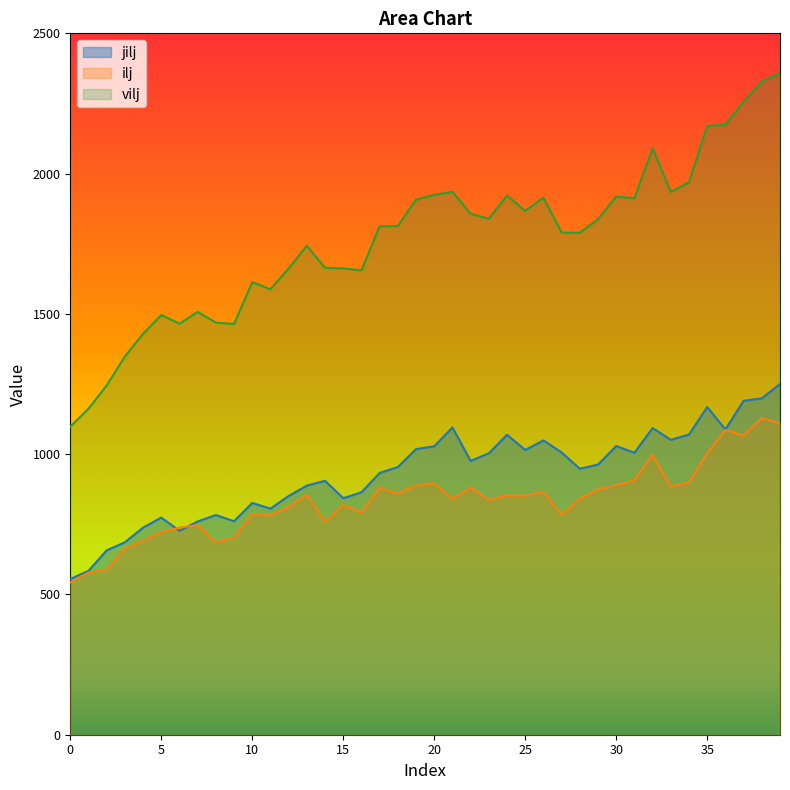

Is it true that ilj equals 1053 at 16?

False